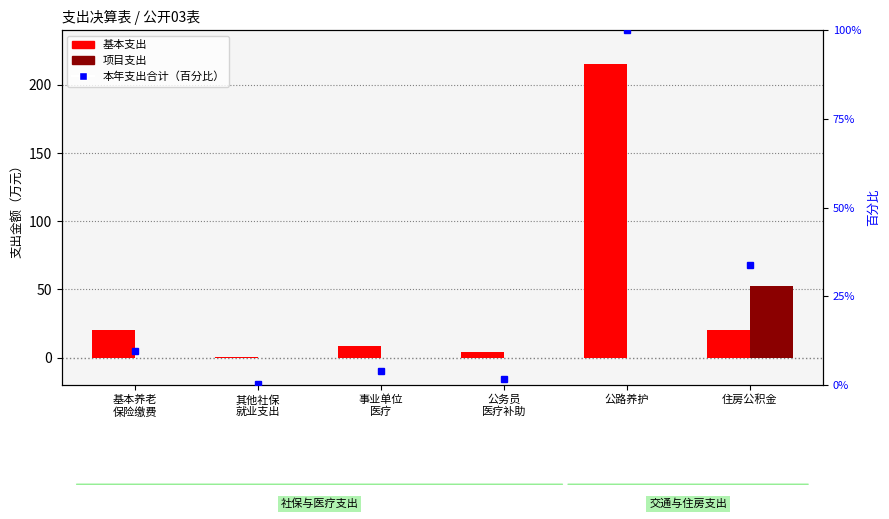

What is the total value across all series at 事业单位
医疗?

12.2